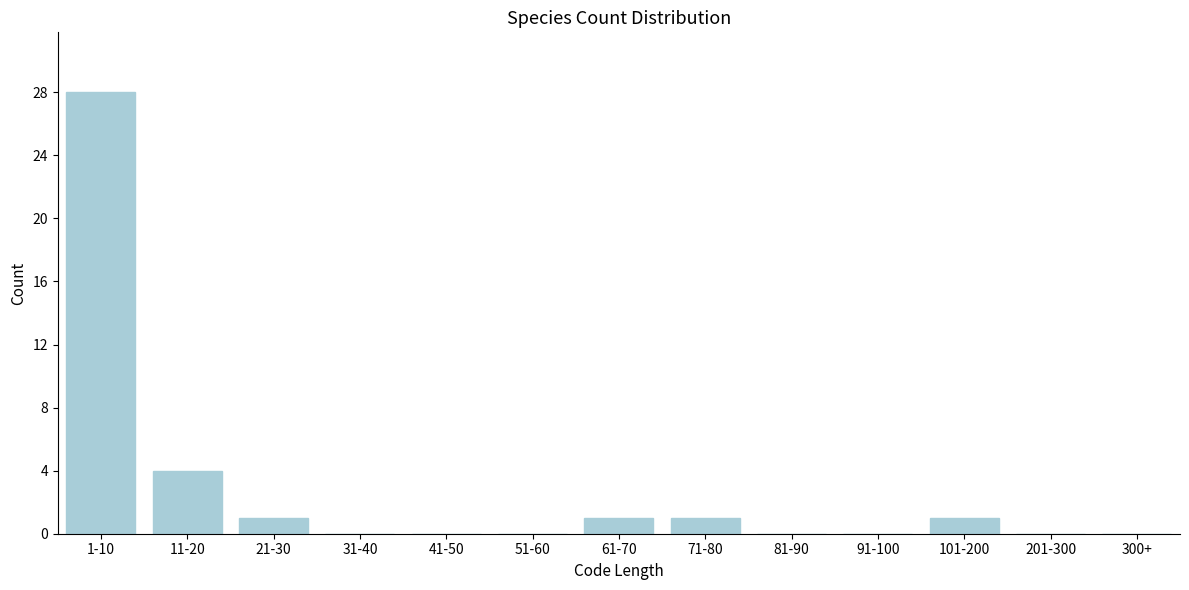

Reading left to right, what are all the values shown in this chart?

1-10=28	11-20=4	21-30=1	31-40=0	41-50=0	51-60=0	61-70=1	71-80=1	81-90=0	91-100=0	101-200=1	201-300=0	300+=0